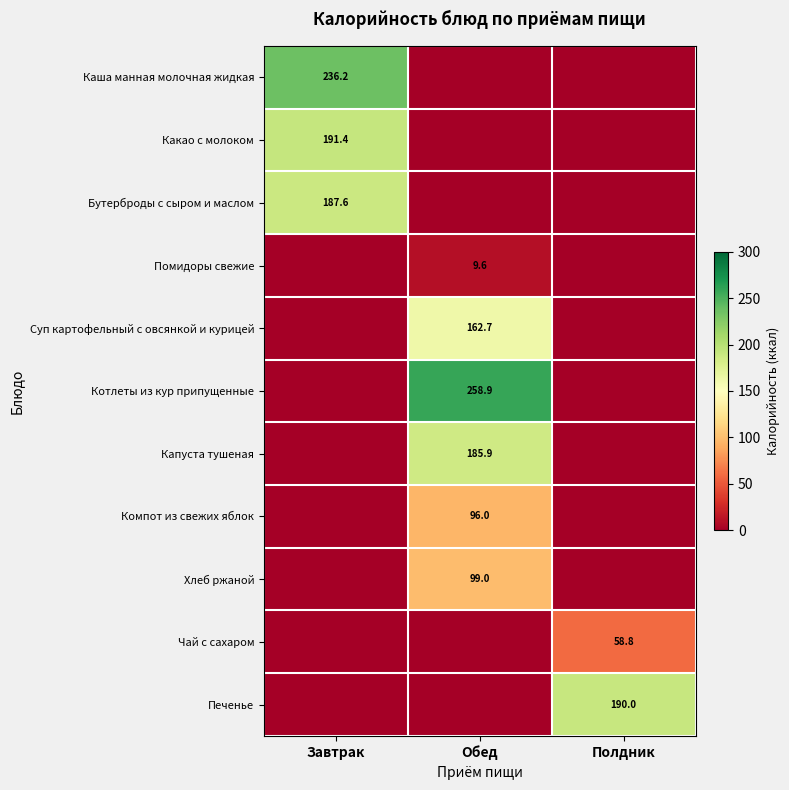

Is it true that Какао с молоком equals 252.6 at Завтрак?

False